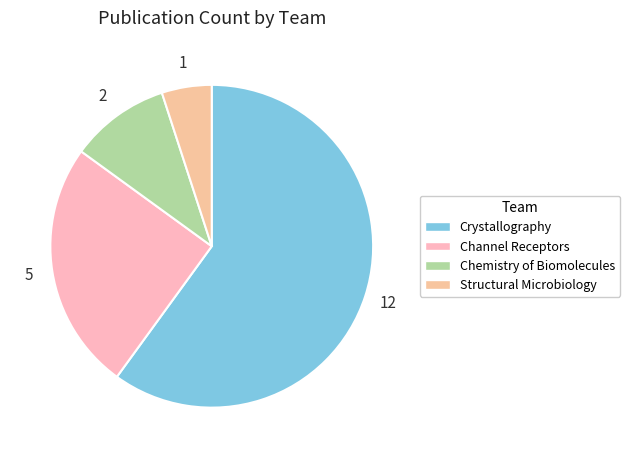

How many segments does this pie chart have?

4